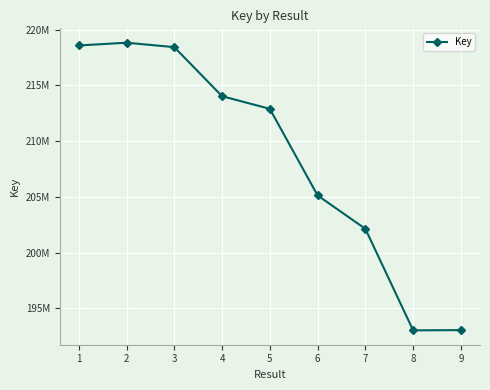

Reading left to right, extract all data points from this chart.

218569099	218815927	218418987	214022545	212888649	205129892	202133218	193034706	193052740